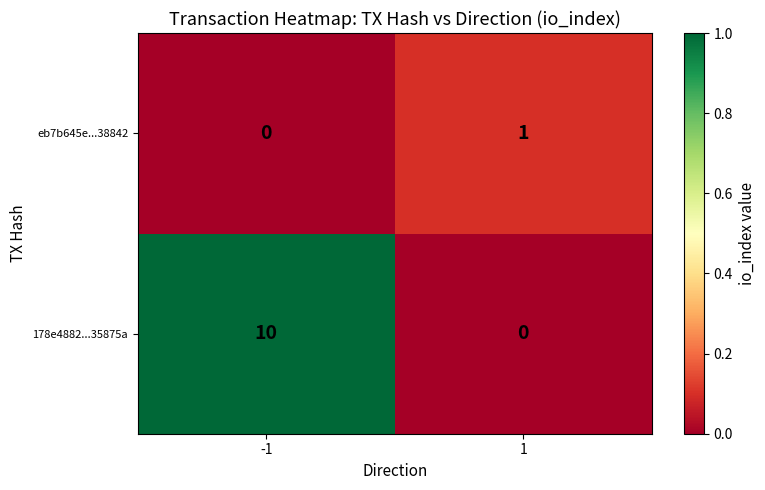

Is the value of 178e4882...35875a at 1 greater than the value of eb7b645e...38842 at 1?

No